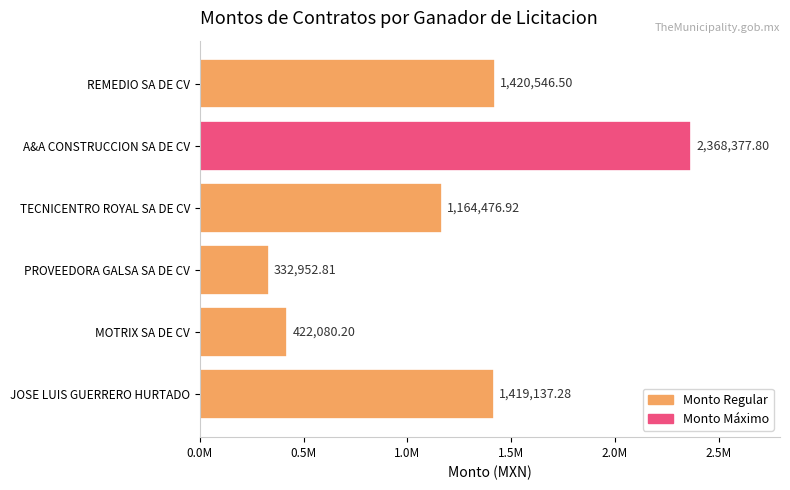

Does the chart contain any negative values?

No